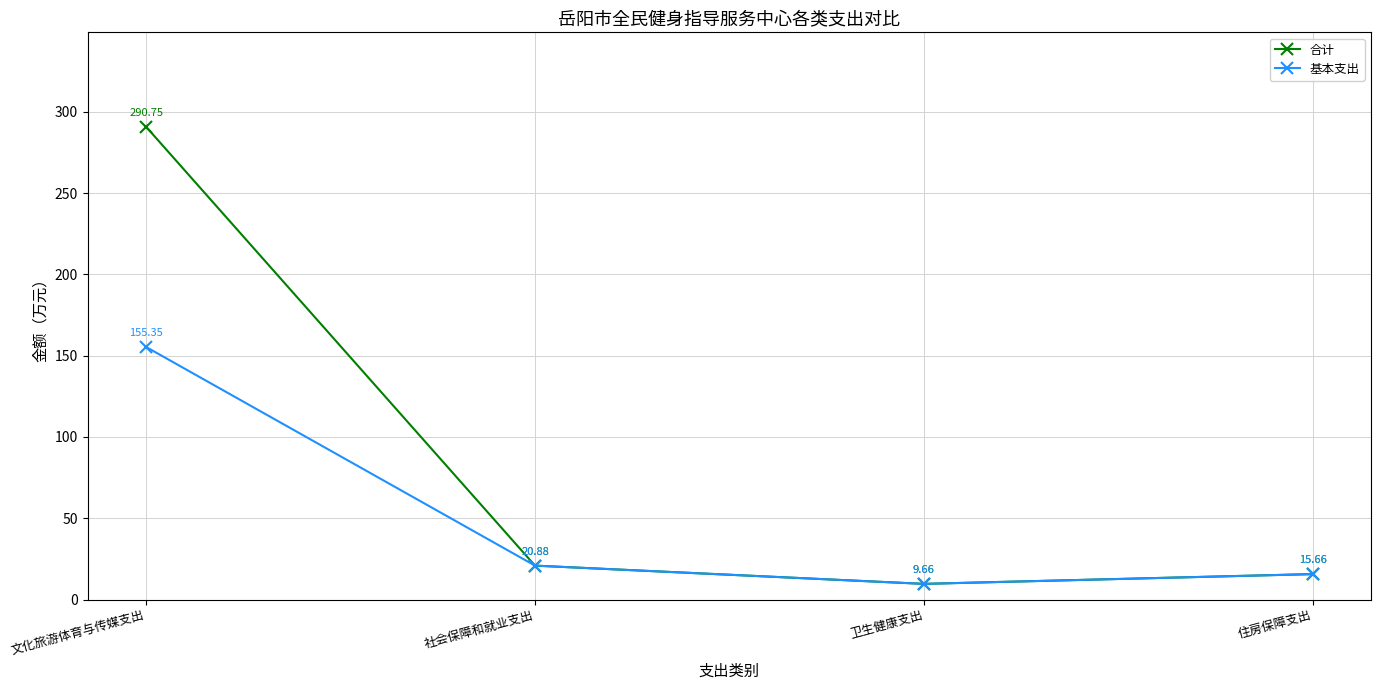

What position from the left is 住房保障支出?

4